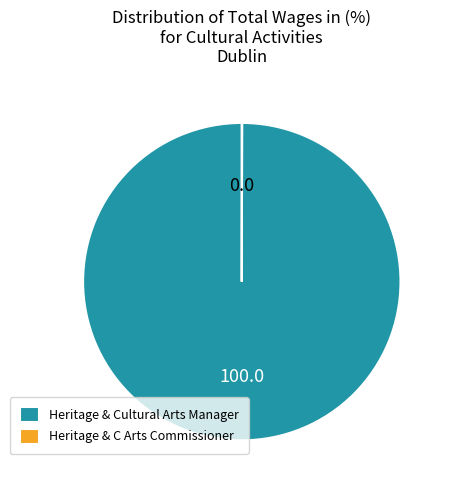

Which category has the biggest portion of the pie?

Heritage & Cultural Arts Manager